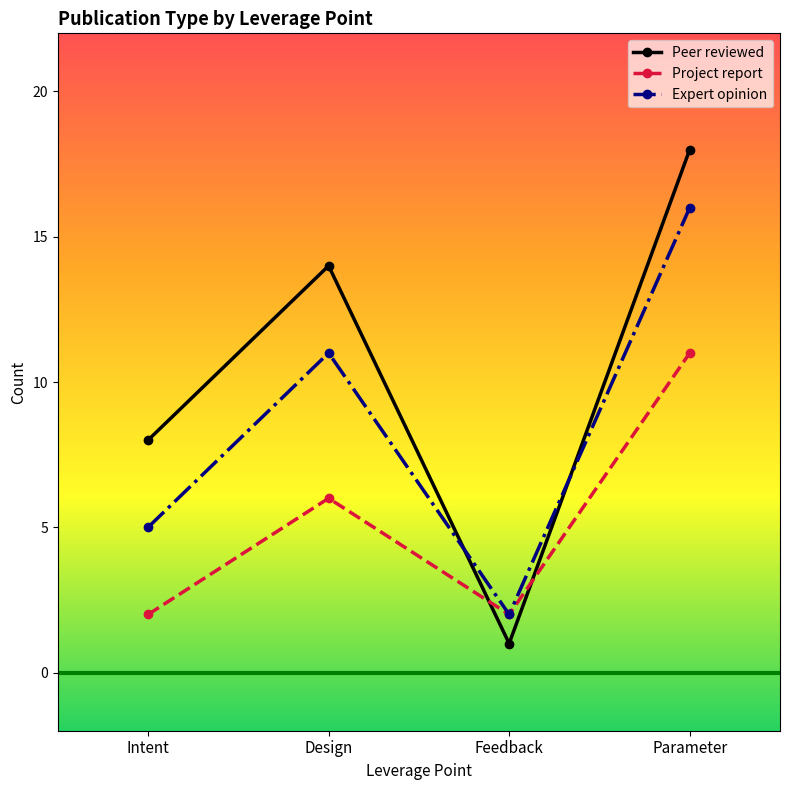

Reading right to left, list all the values displayed in this chart.

Peer reviewed: 18	1	14	8
Project report: 11	2	6	2
Expert opinion: 16	2	11	5